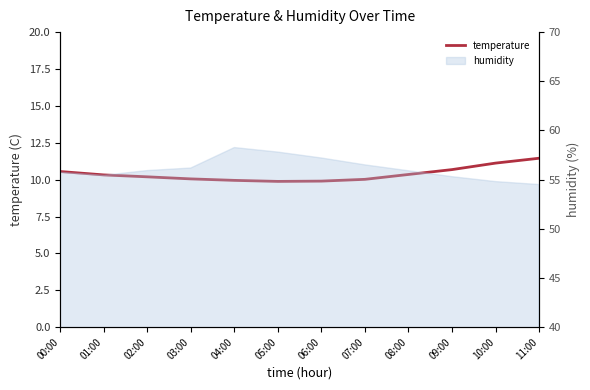

At which label does the data first exceed 10?

00:00